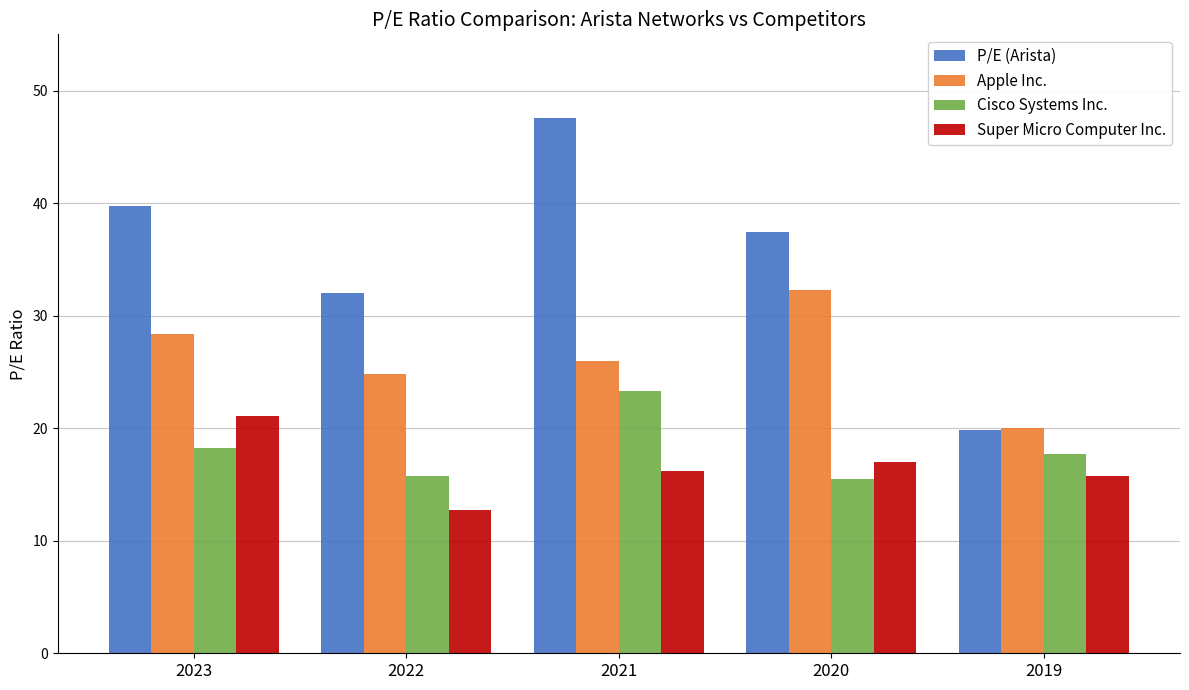

How many data points in Super Micro Computer Inc. are above 16?

3